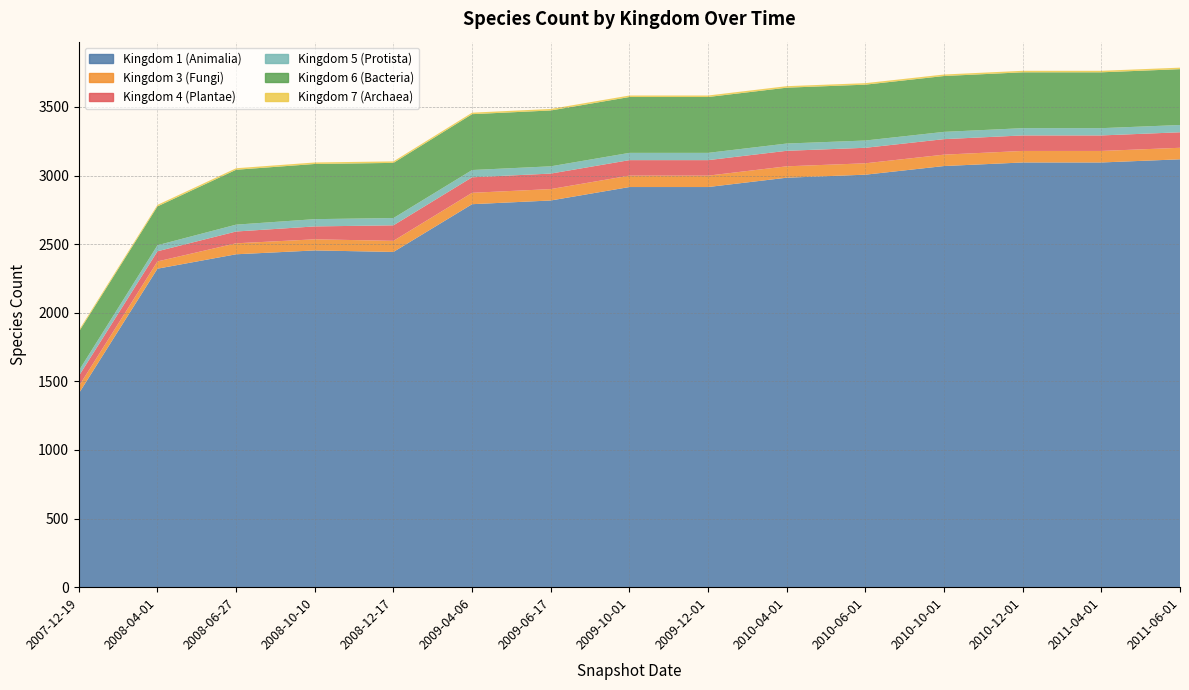

Reading left to right, list all the values displayed in this chart.

1: 2007-12-19=1412	2008-04-01=2321	2008-06-27=2426	2008-10-10=2454	2008-12-17=2443	2009-04-06=2791	2009-06-17=2818	2009-10-01=2916	2009-12-01=2916	2010-04-01=2984	2010-06-01=3006	2010-10-01=3069	2010-12-01=3095	2011-04-01=3095	2011-06-01=3118
3: 2007-12-19=53	2008-04-01=53	2008-06-27=80	2008-10-10=81	2008-12-17=81	2009-04-06=83	2009-06-17=83	2009-10-01=83	2009-12-01=83	2010-04-01=83	2010-06-01=83	2010-10-01=83	2010-12-01=84	2011-04-01=84	2011-06-01=84
4: 2007-12-19=74	2008-04-01=74	2008-06-27=86	2008-10-10=94	2008-12-17=113	2009-04-06=113	2009-06-17=113	2009-10-01=113	2009-12-01=113	2010-04-01=113	2010-06-01=113	2010-10-01=113	2010-12-01=113	2011-04-01=113	2011-06-01=113
5: 2007-12-19=39	2008-04-01=44	2008-06-27=50	2008-10-10=53	2008-12-17=53	2009-04-06=53	2009-06-17=53	2009-10-01=53	2009-12-01=53	2010-04-01=53	2010-06-01=53	2010-10-01=53	2010-12-01=53	2011-04-01=53	2011-06-01=53
6: 2007-12-19=283	2008-04-01=283	2008-06-27=400	2008-10-10=402	2008-12-17=402	2009-04-06=407	2009-06-17=407	2009-10-01=407	2009-12-01=407	2010-04-01=407	2010-06-01=407	2010-10-01=407	2010-12-01=407	2011-04-01=407	2011-06-01=407
7: 2007-12-19=11	2008-04-01=11	2008-06-27=11	2008-10-10=11	2008-12-17=11	2009-04-06=11	2009-06-17=11	2009-10-01=11	2009-12-01=11	2010-04-01=11	2010-06-01=11	2010-10-01=11	2010-12-01=11	2011-04-01=11	2011-06-01=11